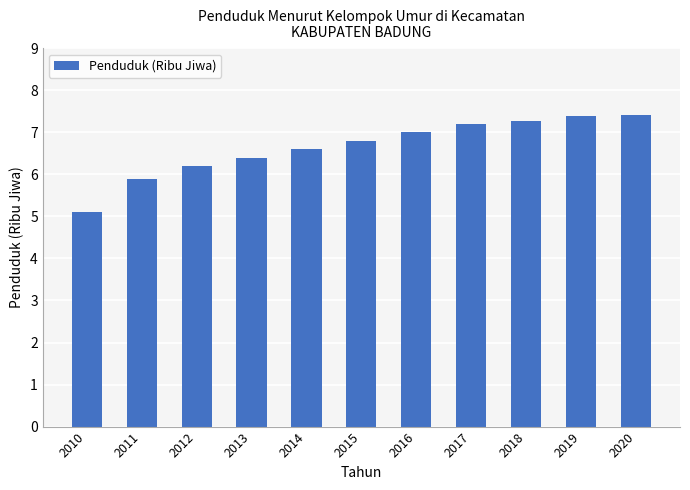

What is the maximum value shown in the chart?

7.4